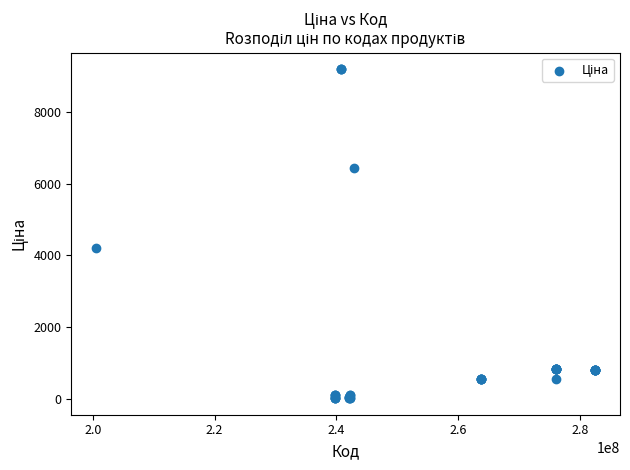

What Y value in the scatter plot is closest to 4605?

4209.5